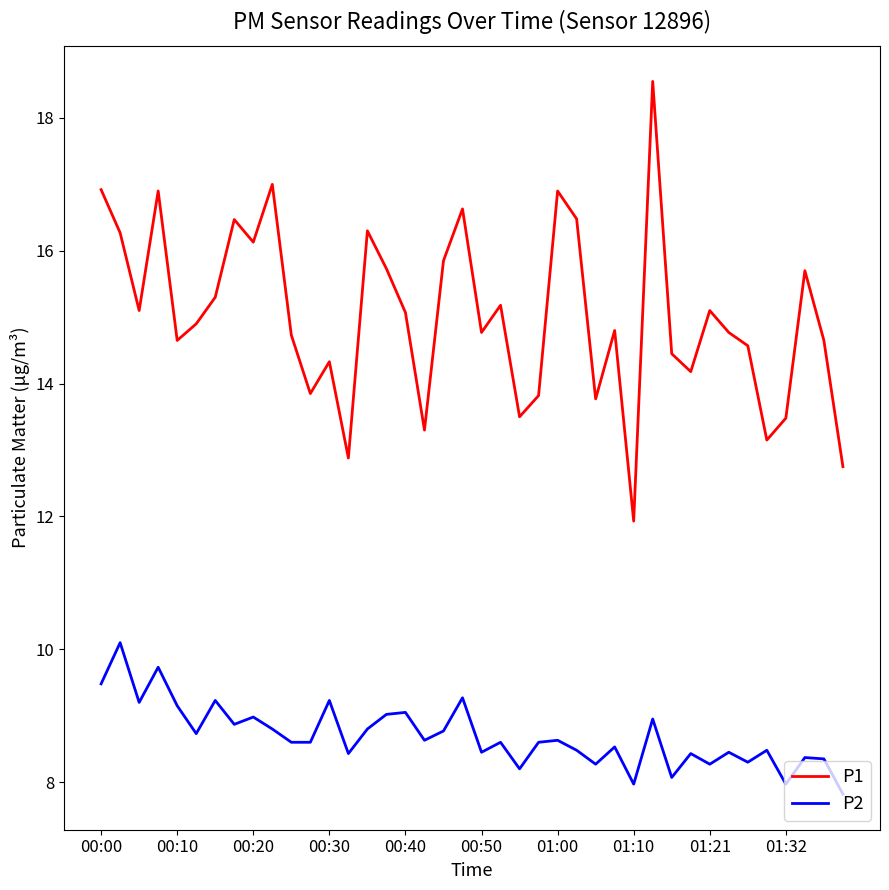

Does the chart have visible grid lines?

No